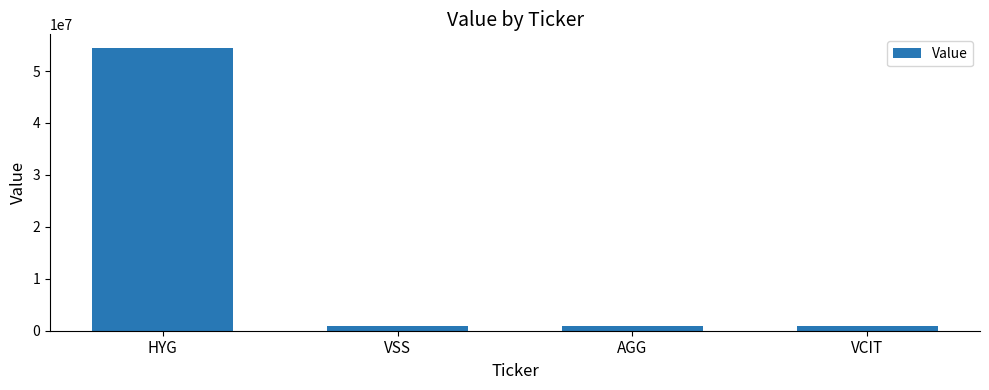

What position from the right is HYG?

4